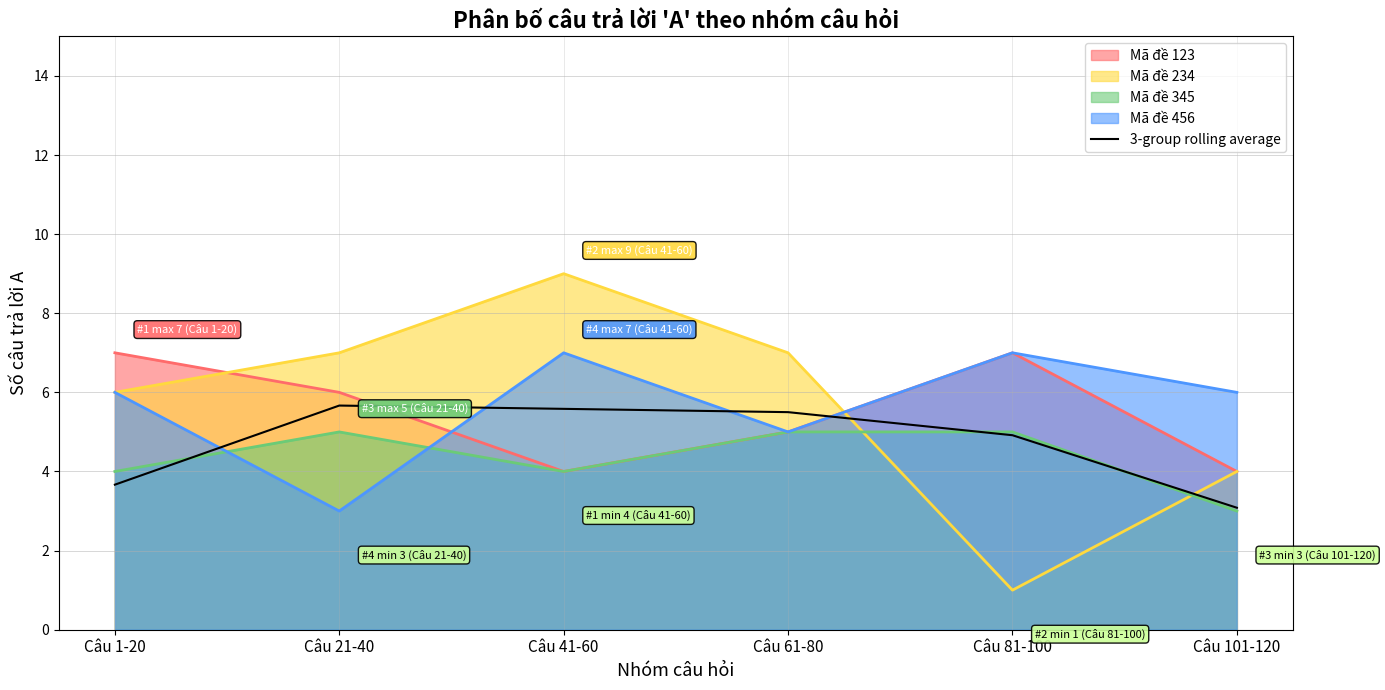

What is the change in value from Câu 1-20 to Câu 81-100?

+1.2